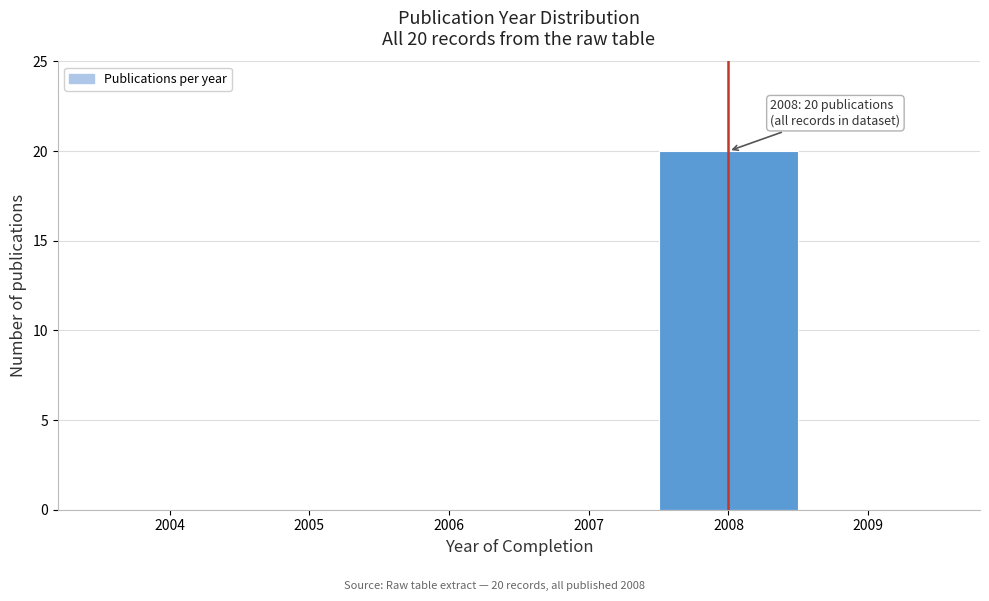

Over which range of the x-axis is the bar tallest?

2007.5 to 2008.5